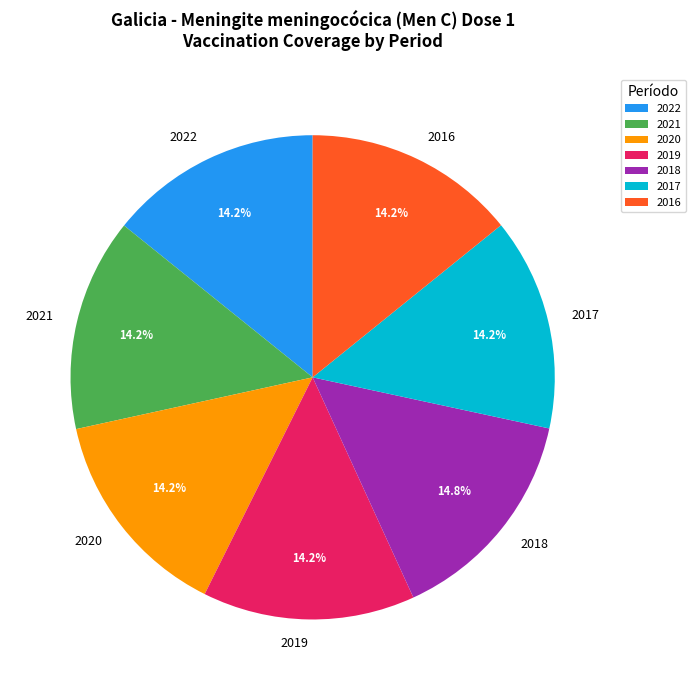

The 2020 slice represents 5% of the pie. True or false?

False